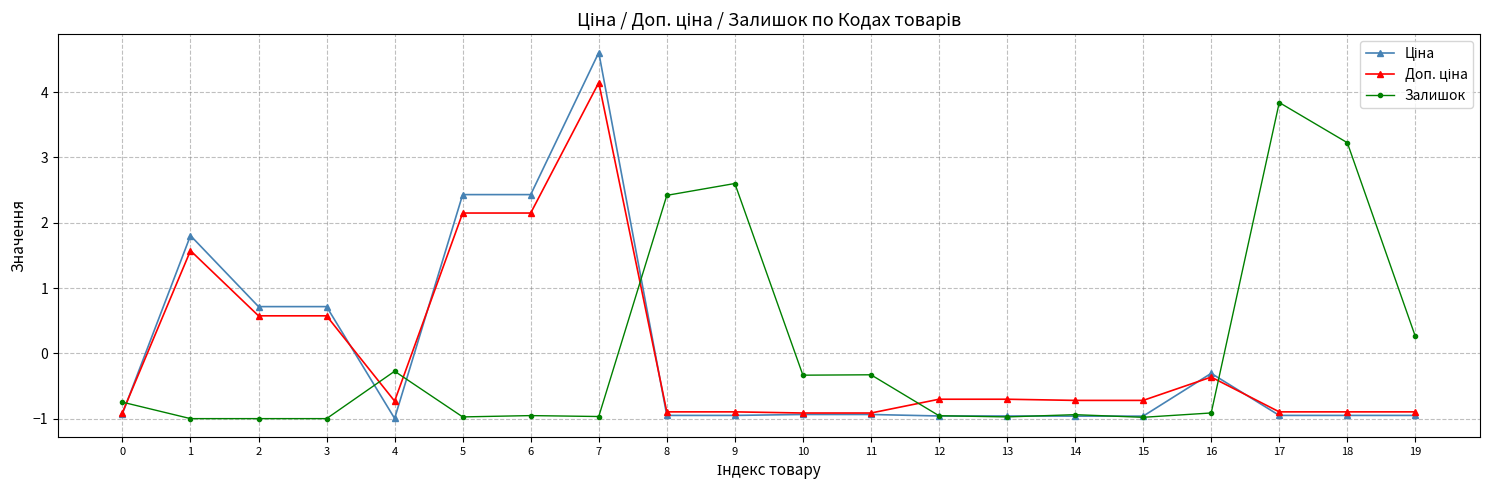

What is the total value across all series at 7?

7.8